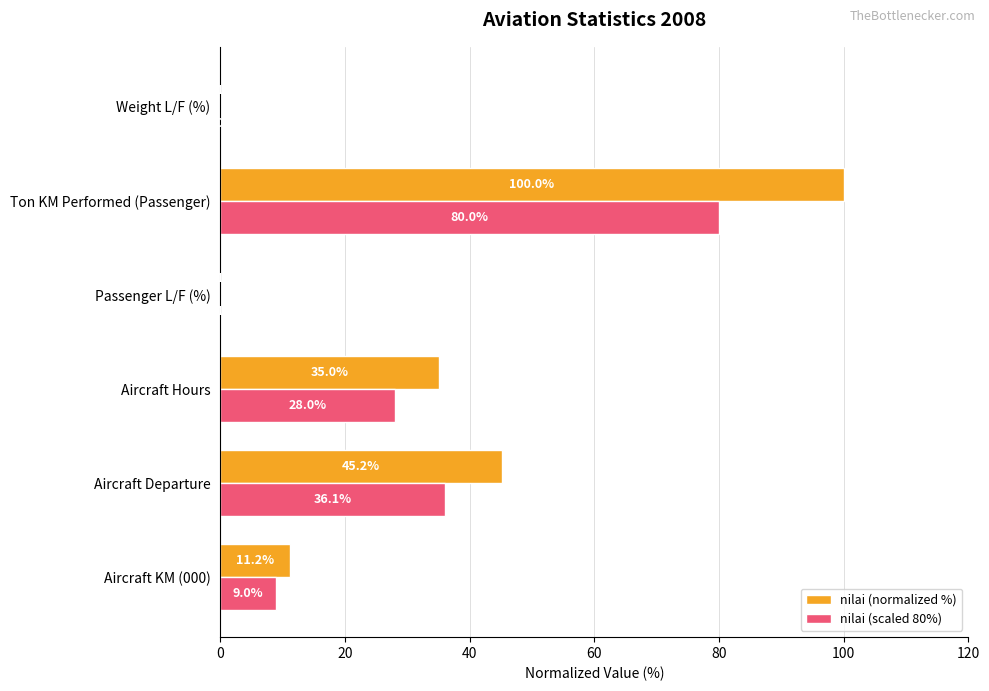

Which series changed the most between Aircraft Hours and Ton KM Performed (Passenger)?

nilai (normalized %)